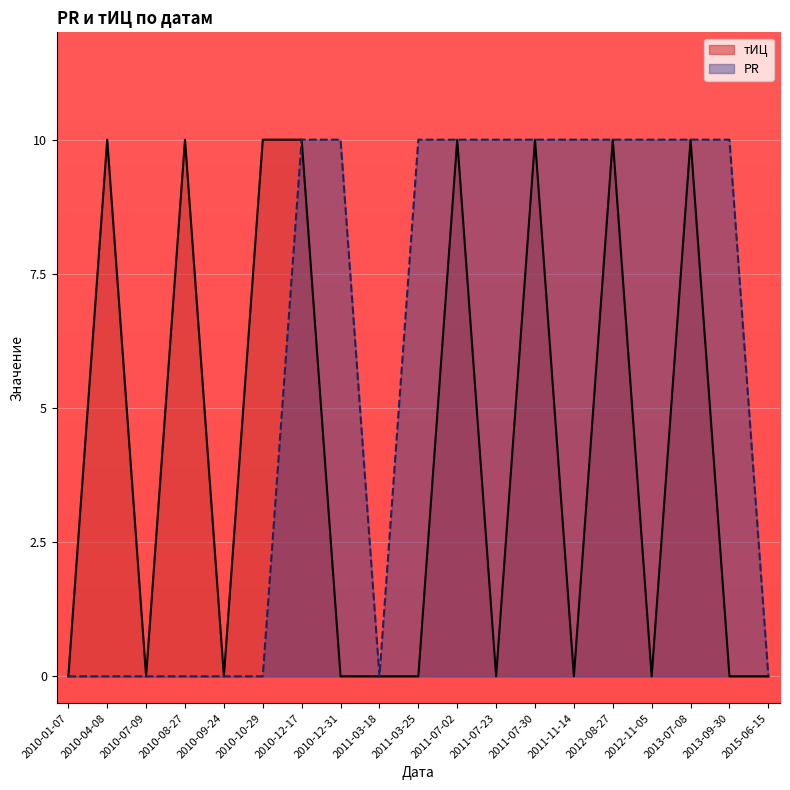

How many lines are shown in the chart?

2